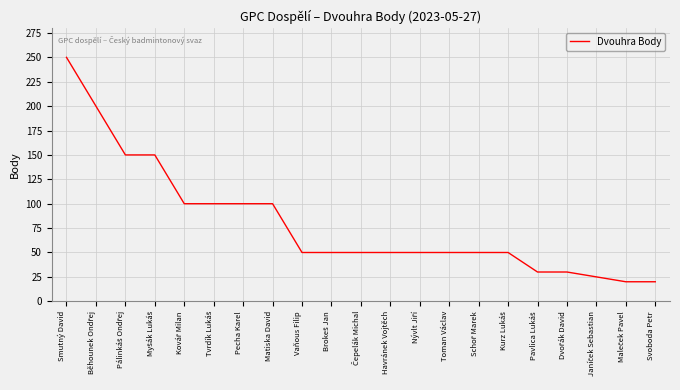

What is the difference between the maximum and minimum values?

230